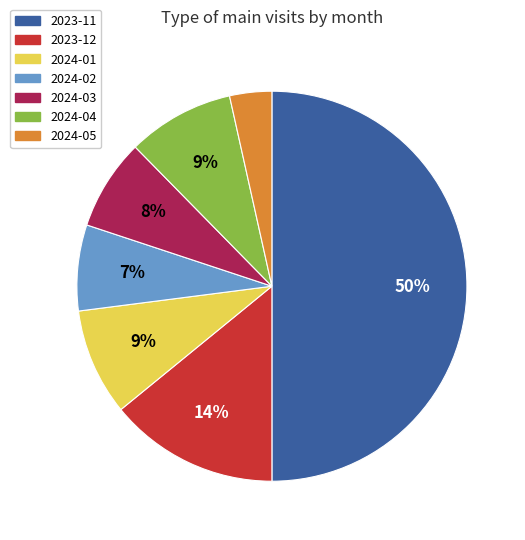

The 2023-11 slice represents 50% of the pie. True or false?

True